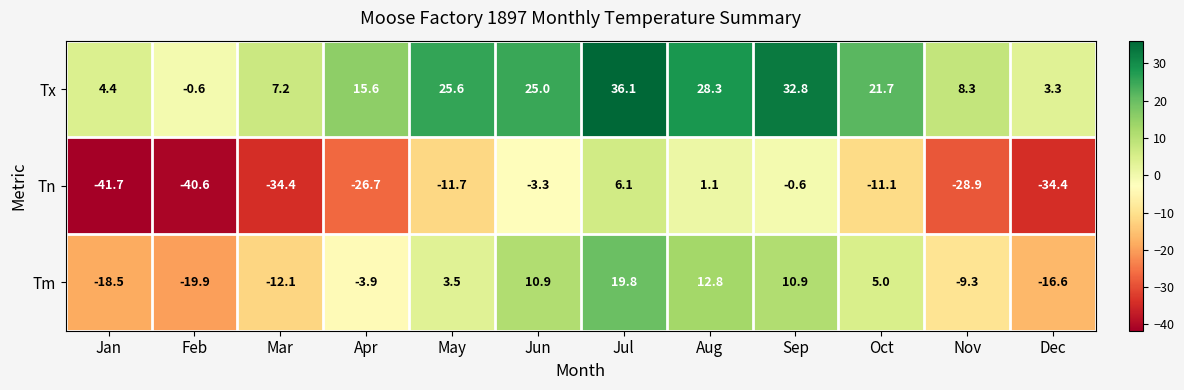

How many values in the Tn series exceed -11?

4